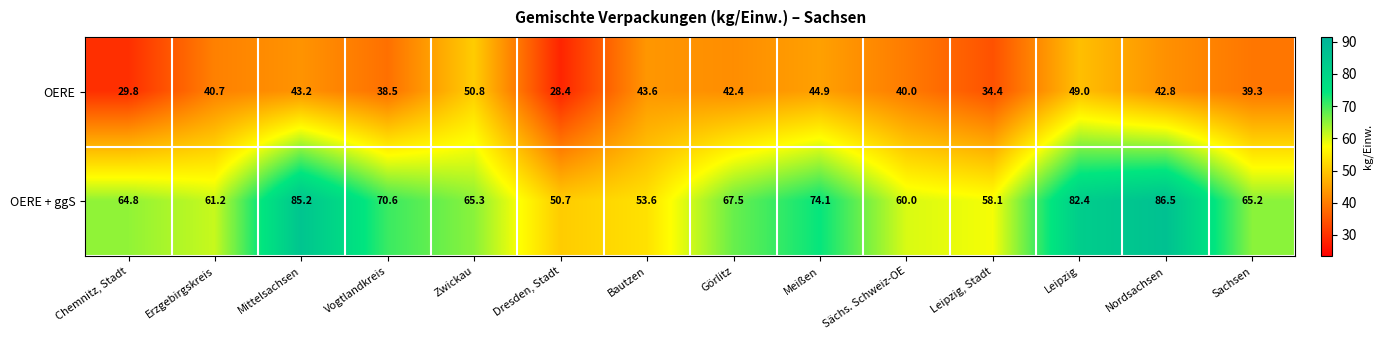

What is the difference between the maximum and minimum values in the OERE series?

22.4